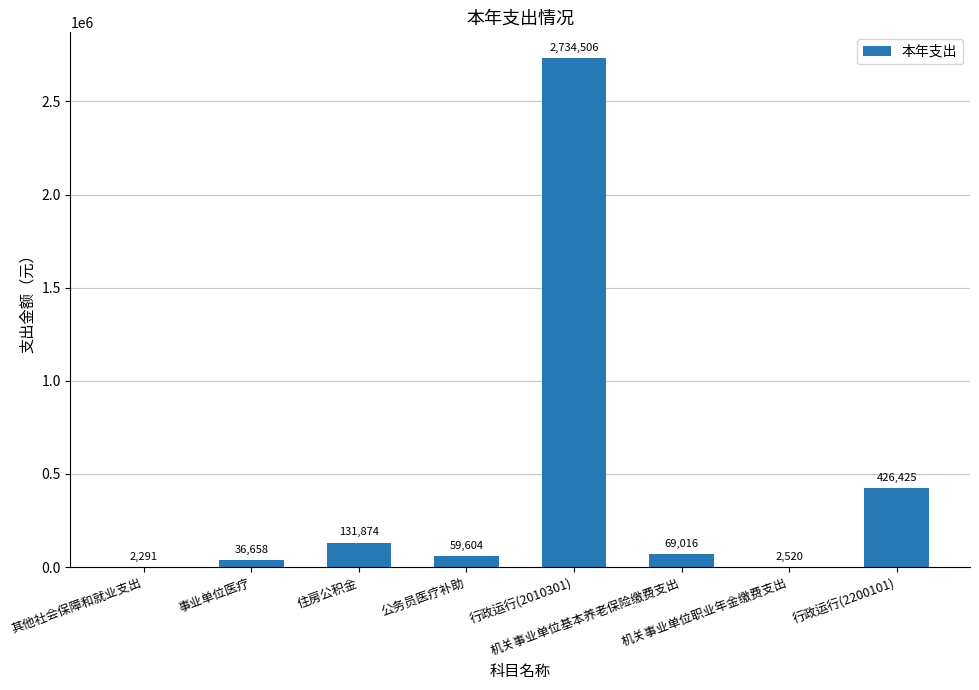

What is the maximum value shown in the chart?

2734506.4